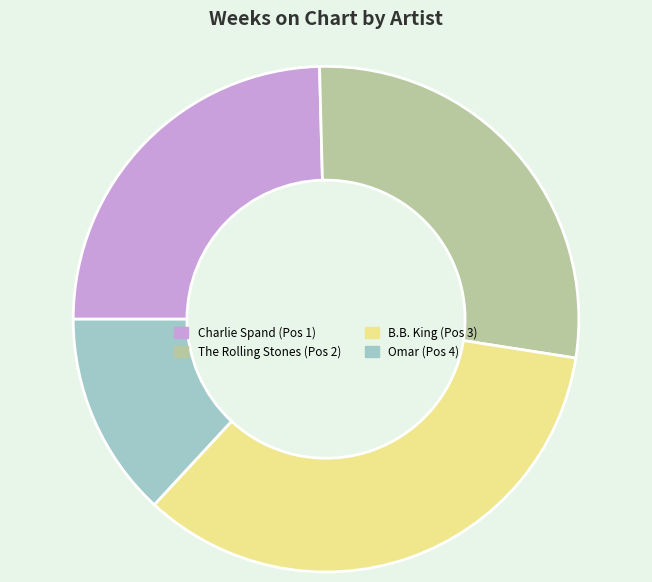

Does any single category account for the majority?

No